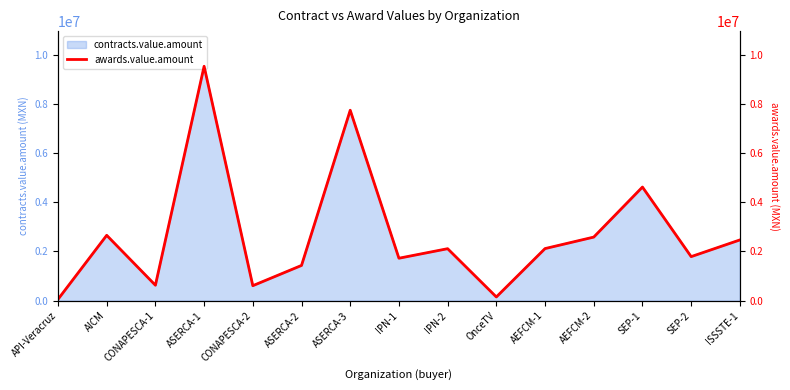

How many lines are shown in the chart?

1